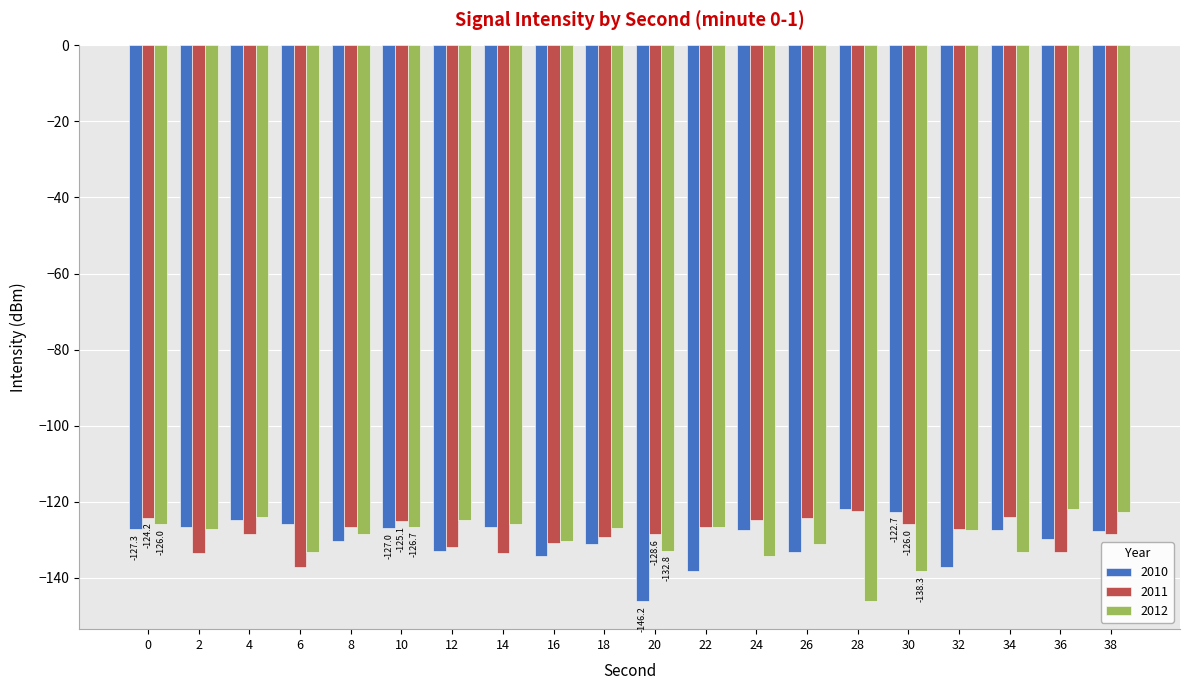

Rank the series at 34 from lowest to highest value.

2012, 2010, 2011